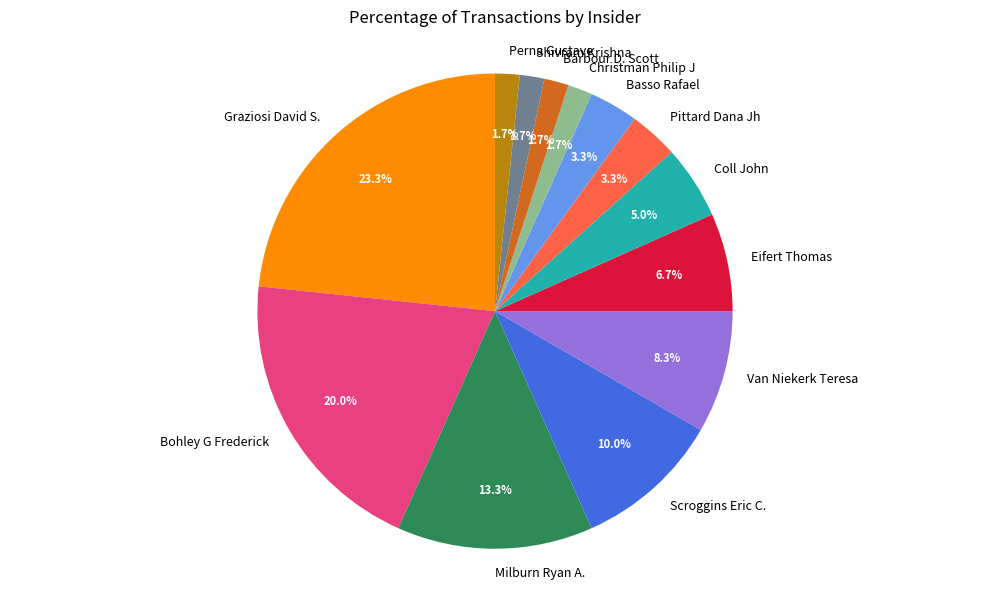

To the nearest percent, what is the difference between the largest and smallest slice percentages?

22%